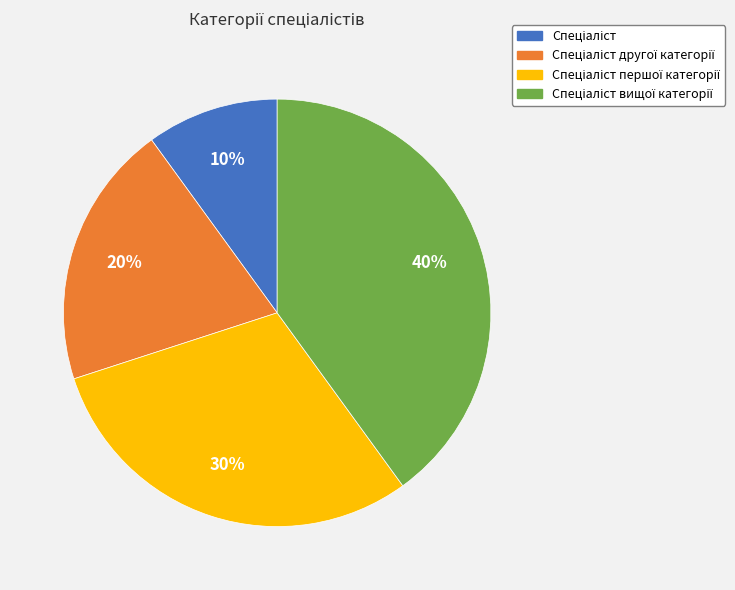

Is there a majority slice in this chart?

No